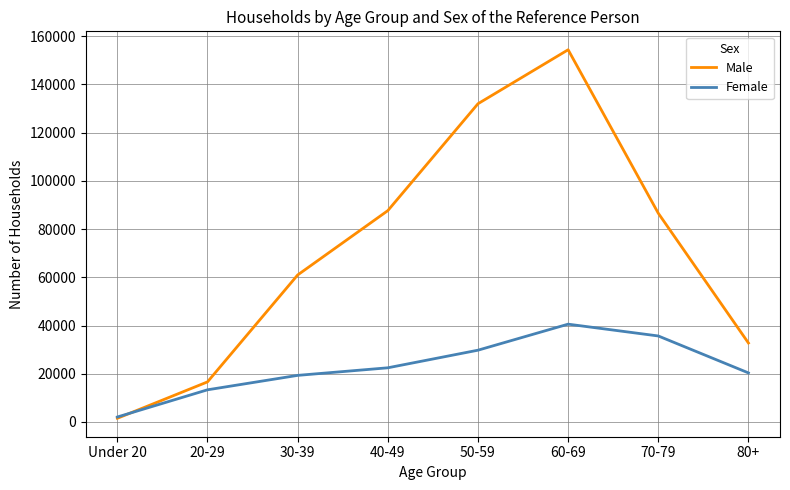

Reading right to left, list all the values displayed in this chart.

Male: 80+=32737	70-79=86585	60-69=154409	50-59=132009	40-49=87659	30-39=60971	20-29=16608	Under 20=1506
Female: 80+=20341	70-79=35664	60-69=40561	50-59=29761	40-49=22456	30-39=19313	20-29=13326	Under 20=2044